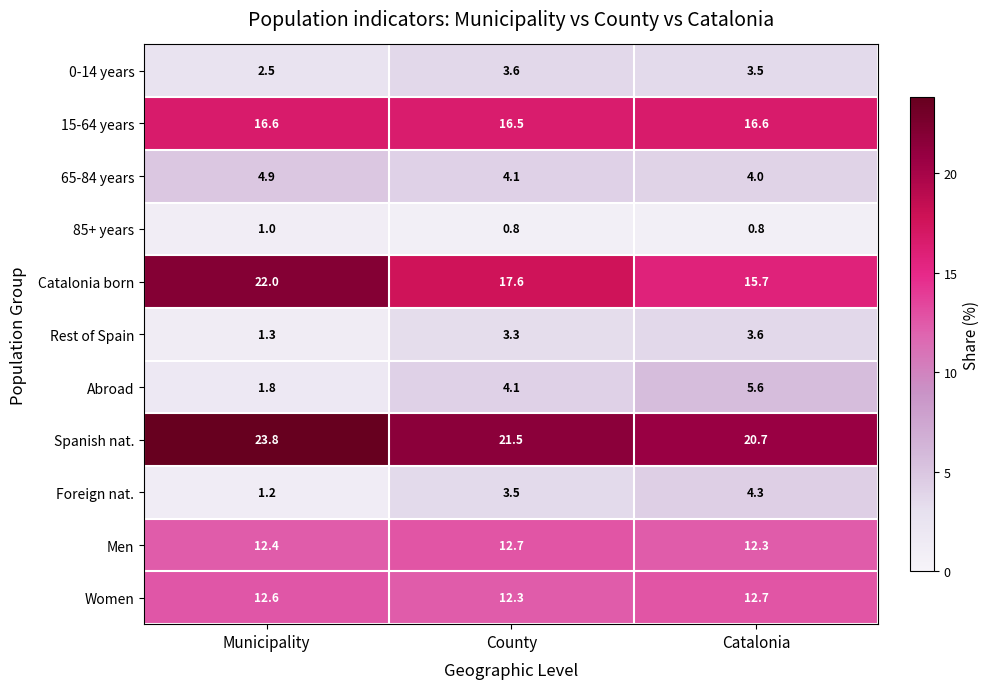

True or false: Foreign nat. has a value of 4.3 at Catalonia.

True